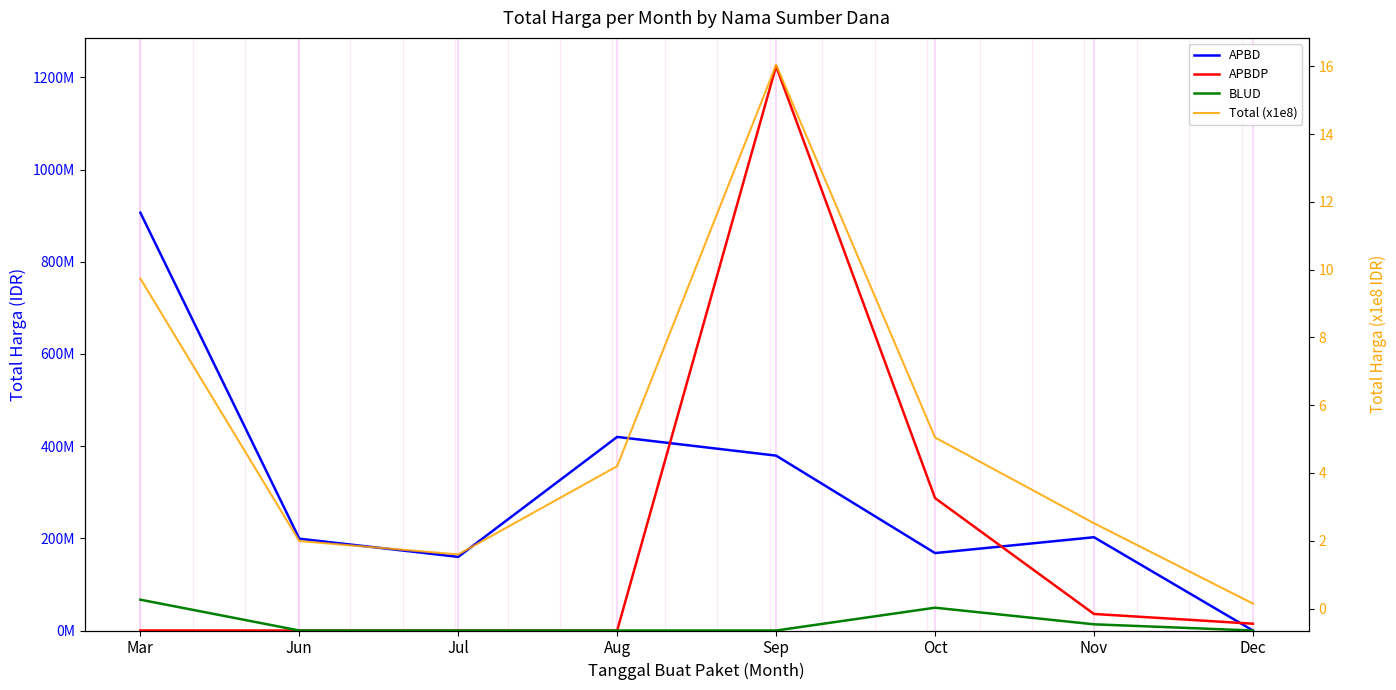

The value of Total (x1e8) at Sep is 16.0. True or false?

True